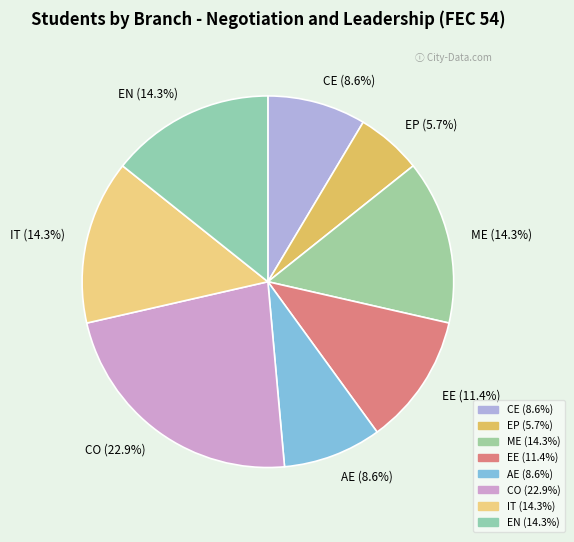

Is there any slice that represents more than half of the pie?

No